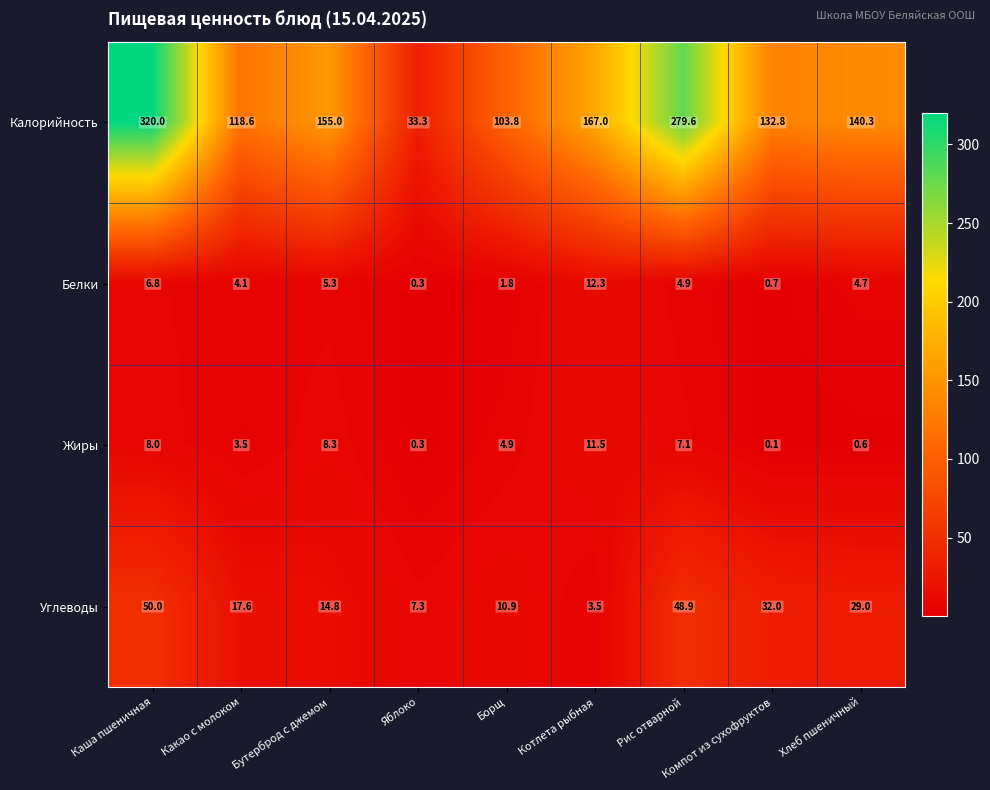

What is the spread (max minus min) of values at Яблоко?

33.0